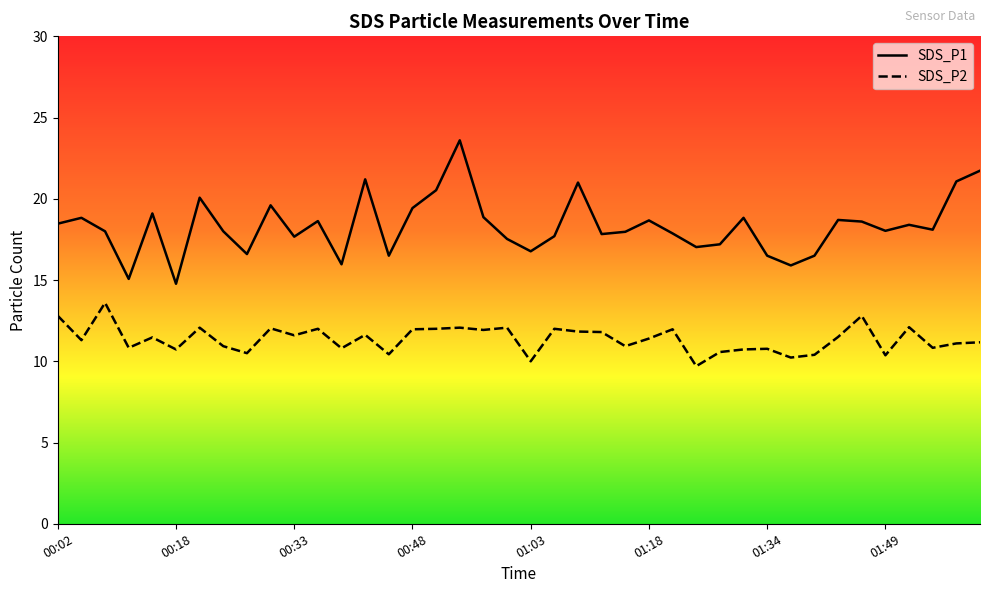

Where does the SDS_P2 series first go above 11?

00:02